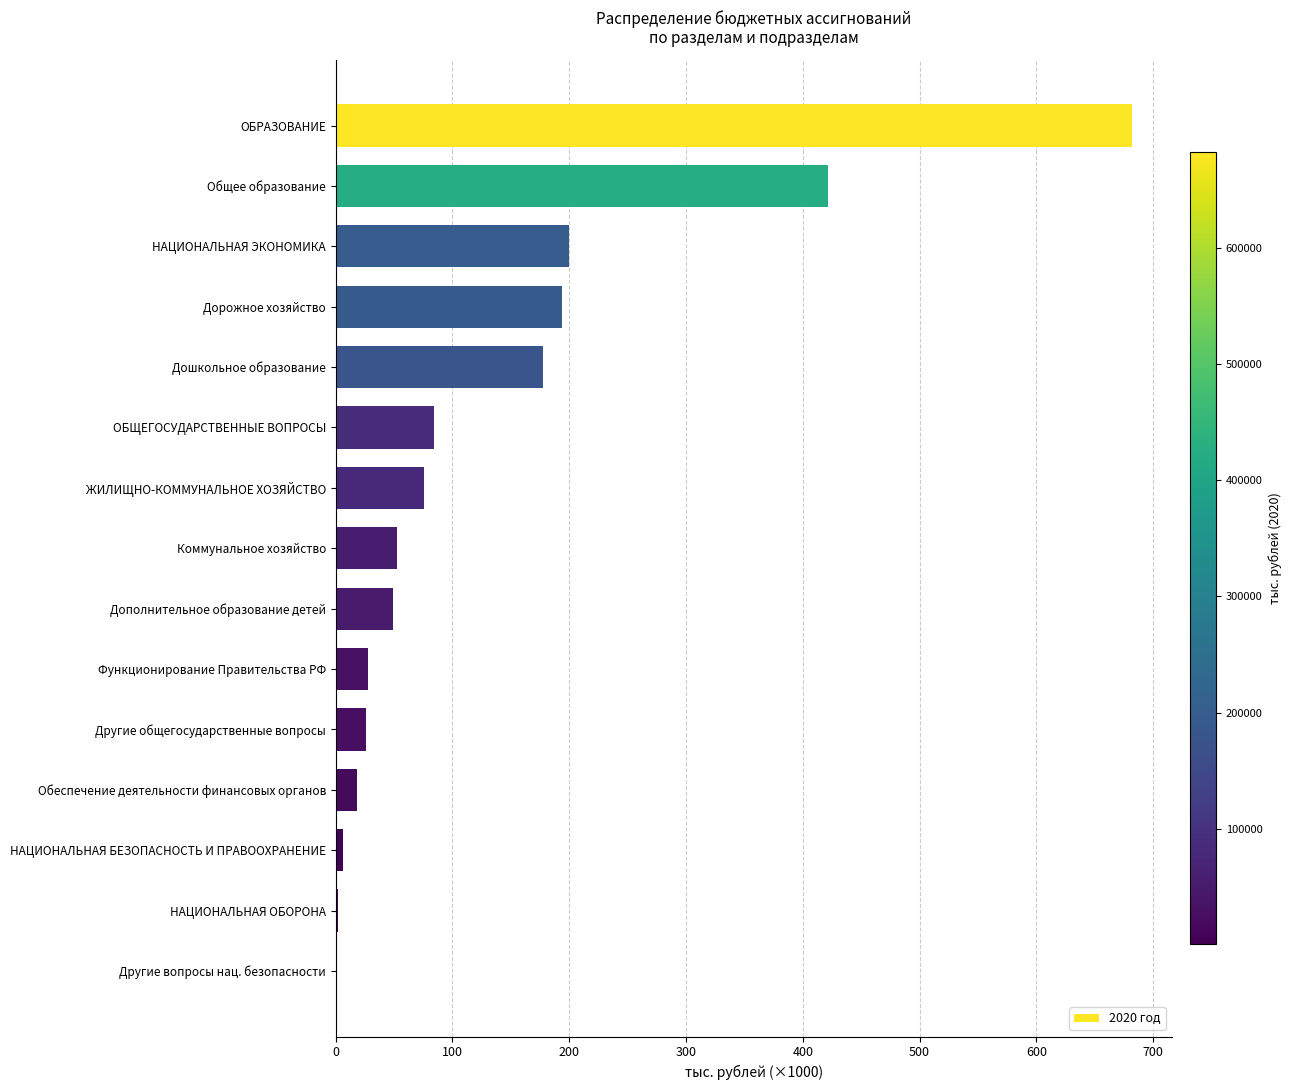

What is the sum of all values?

2017.0